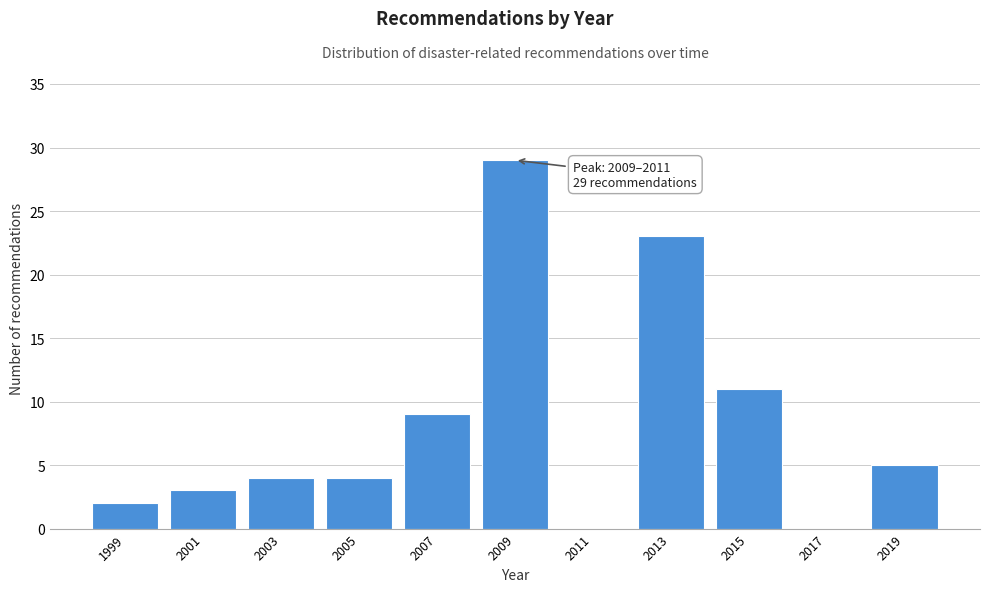

Reading left to right, extract all data points from this chart.

1999=2	2001=3	2003=4	2005=4	2007=9	2009=29	2011=0	2013=23	2015=11	2017=0	2019=5